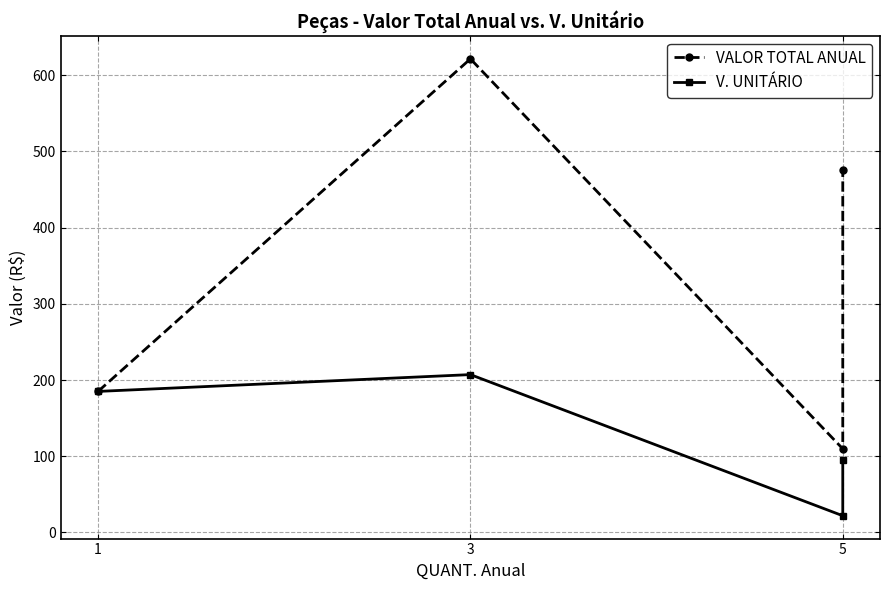

True or false: VALOR TOTAL ANUAL and V. UNITÁRIO cross at least once.

False